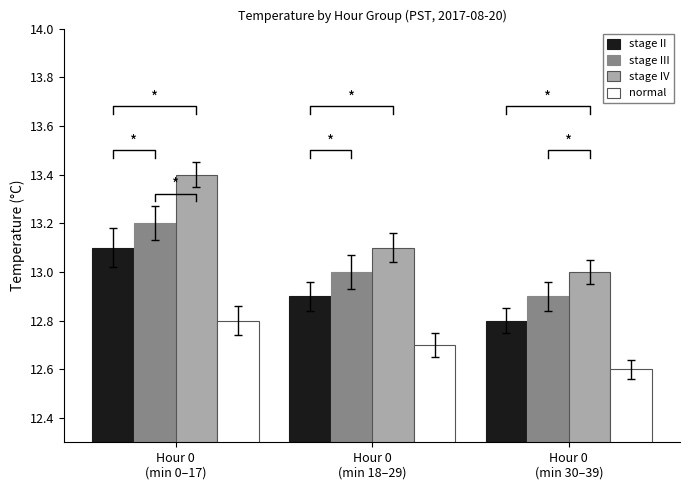

What is the sum of all normal values?

38.1